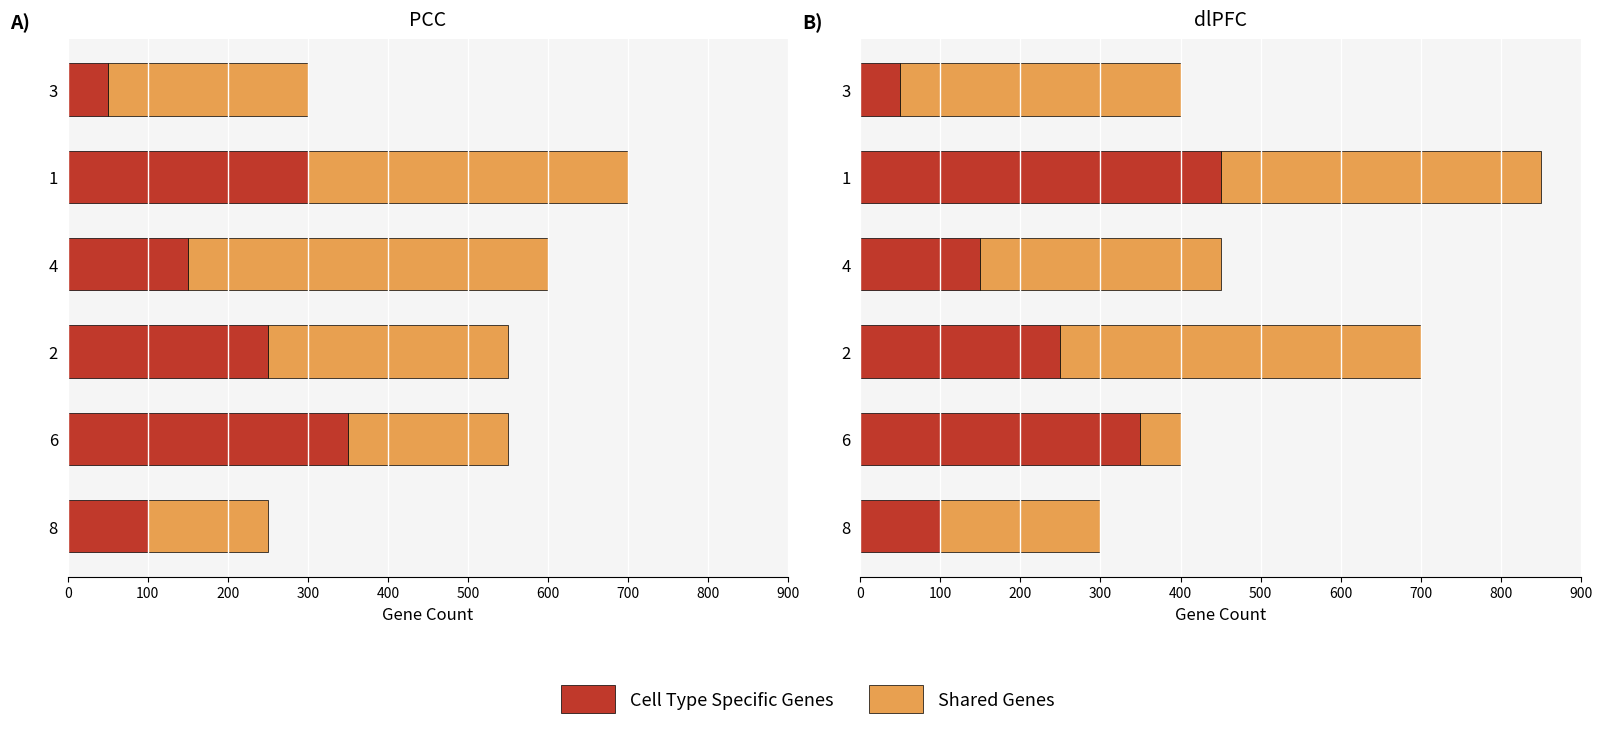

At 6, list the series in order from smallest to largest.

Shared Genes, Cell Type Specific Genes